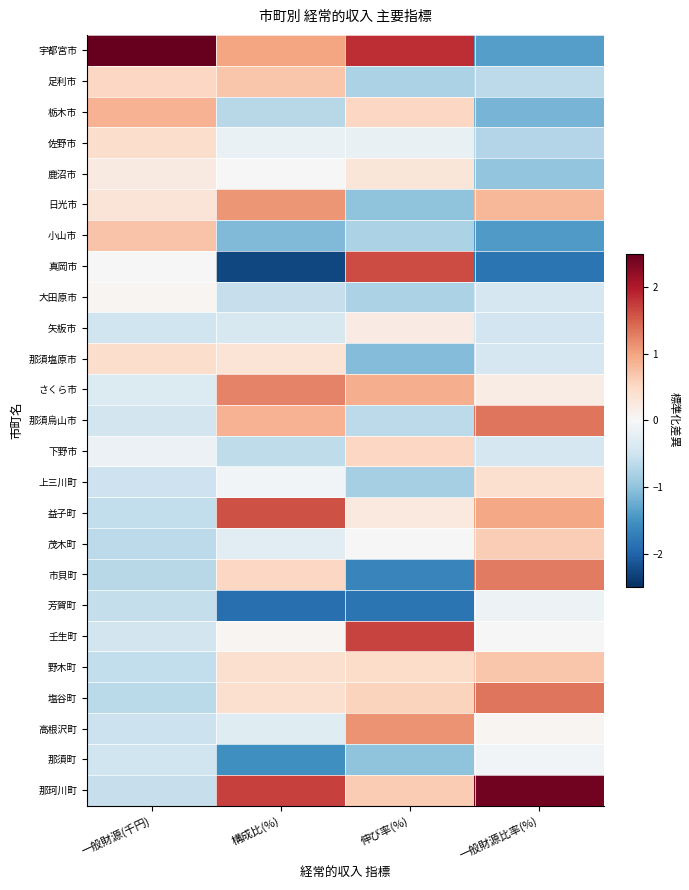

List the series in order of their peak value, lowest first.

芳賀町, 那須町, 大田原市, 矢板市, 鹿沼市, 上三川町, 那須塩原市, 佐野市, 下野市, 茂木町, 野木町, 足利市, 小山市, 栃木市, 日光市, 高根沢町, さくら市, 市貝町, 那須烏山市, 塩谷町, 益子町, 真岡市, 壬生町, 那珂川町, 宇都宮市